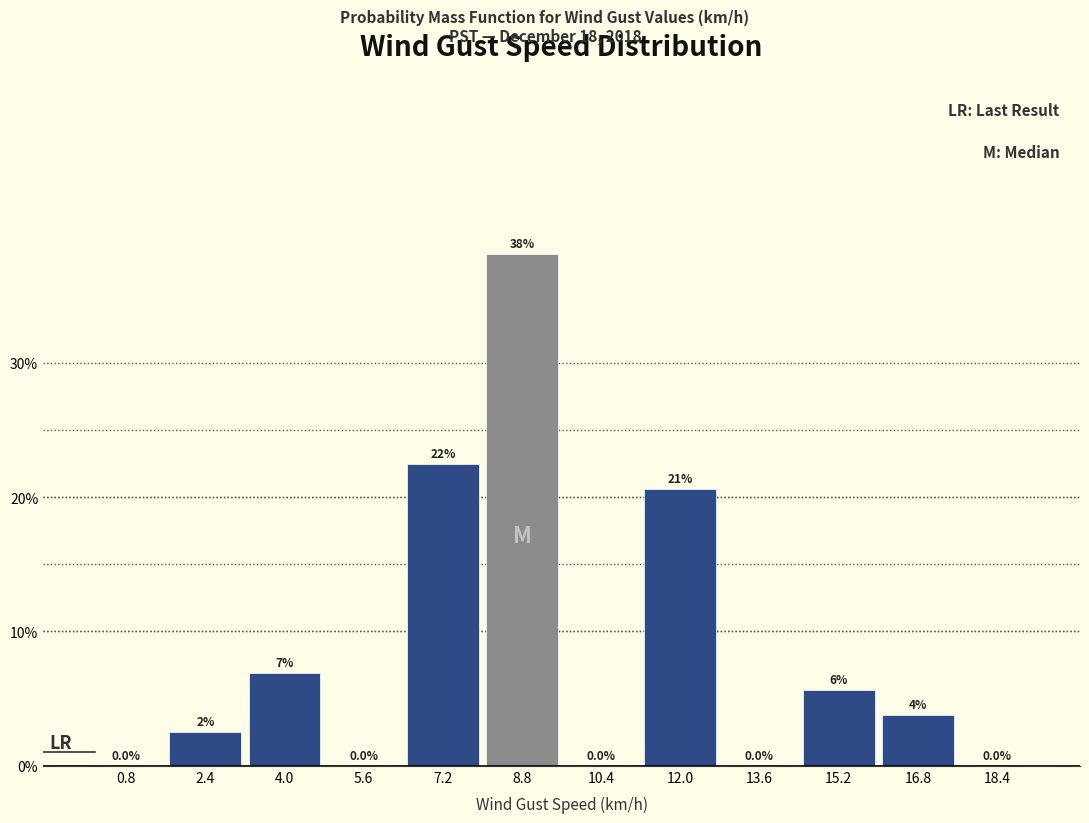

Which range on the x-axis has the tallest bar?

8.0 to 9.6